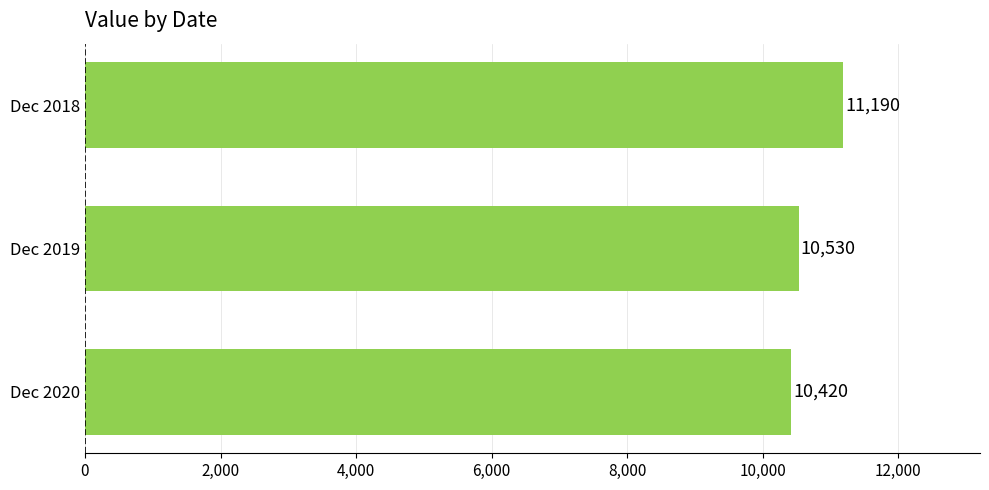

The value at Dec 2018 is 11190. True or false?

True